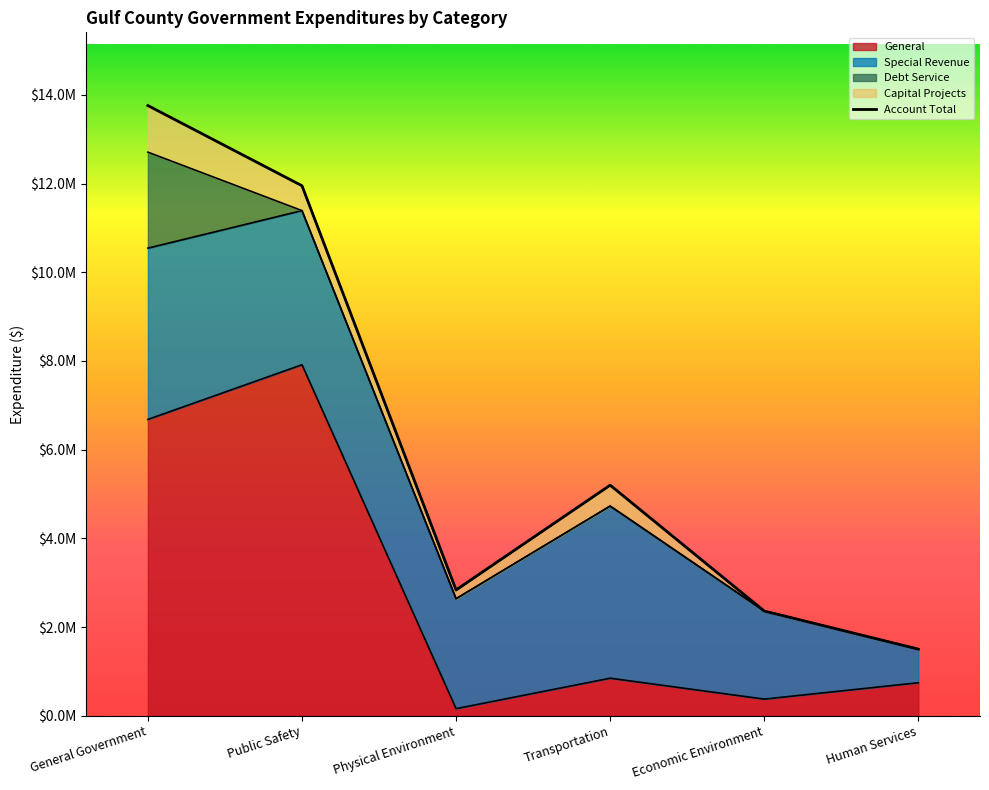

Where is the data nearest to the value 7630499?

Transportation